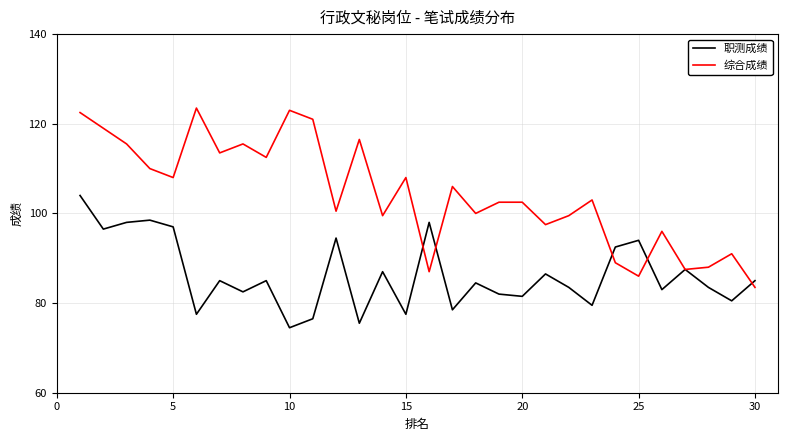

Which series has the largest total across all categories?

综合成绩